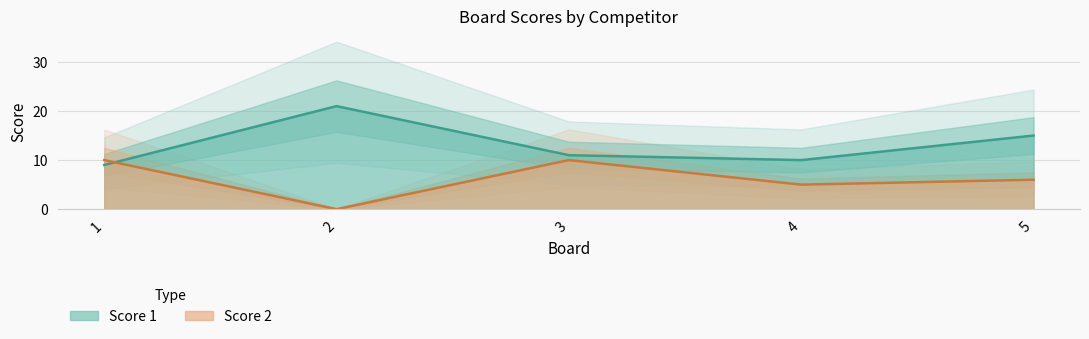

How many values in the Score 2 series are below 6?

2